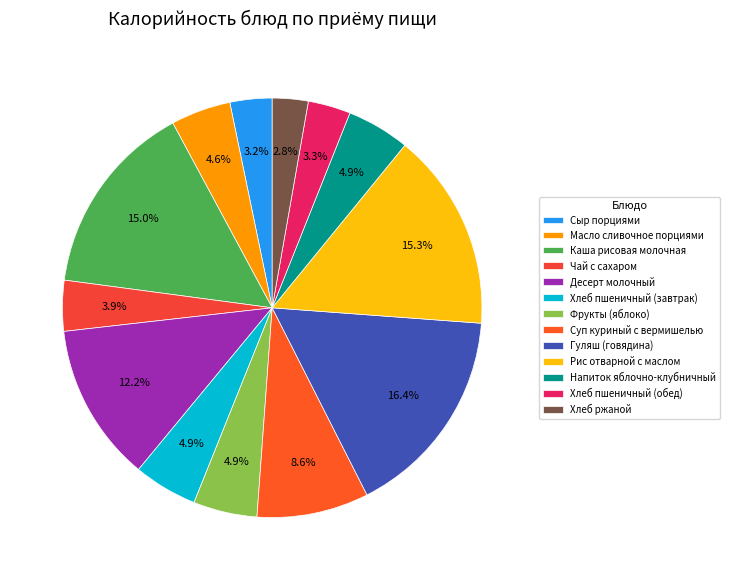

To the nearest percent, what is the difference between the largest and smallest slice percentages?

14%